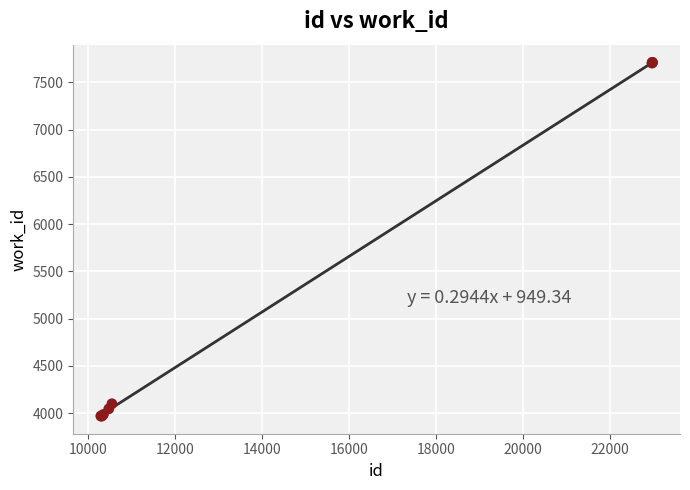

What Y value in the scatter plot is closest to 5841?

4100